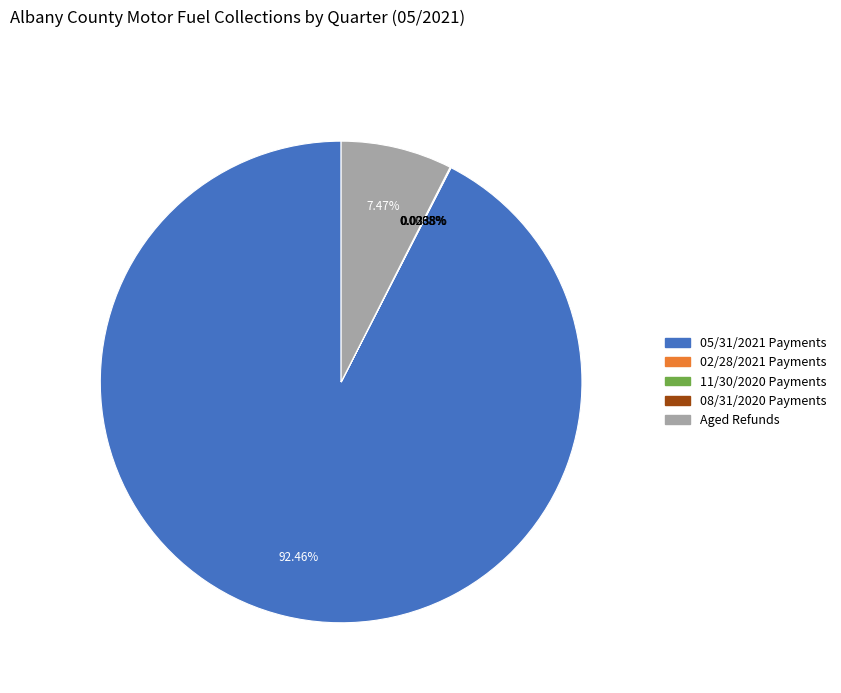

Is there any slice that represents more than half of the pie?

Yes